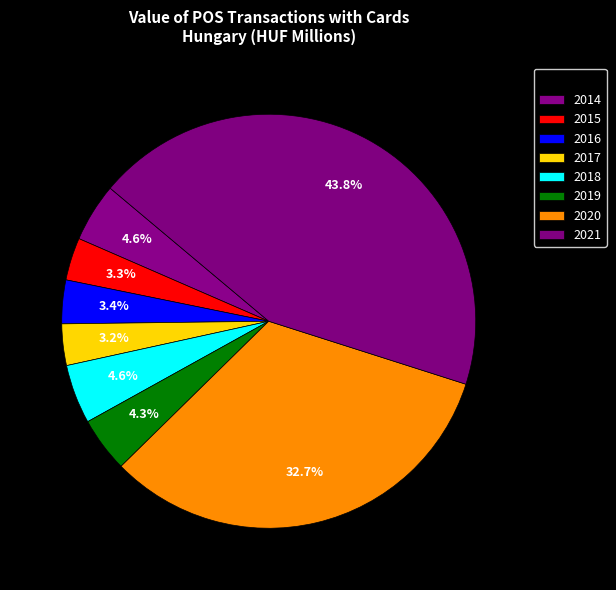

The 2017 slice represents 10% of the pie. True or false?

False